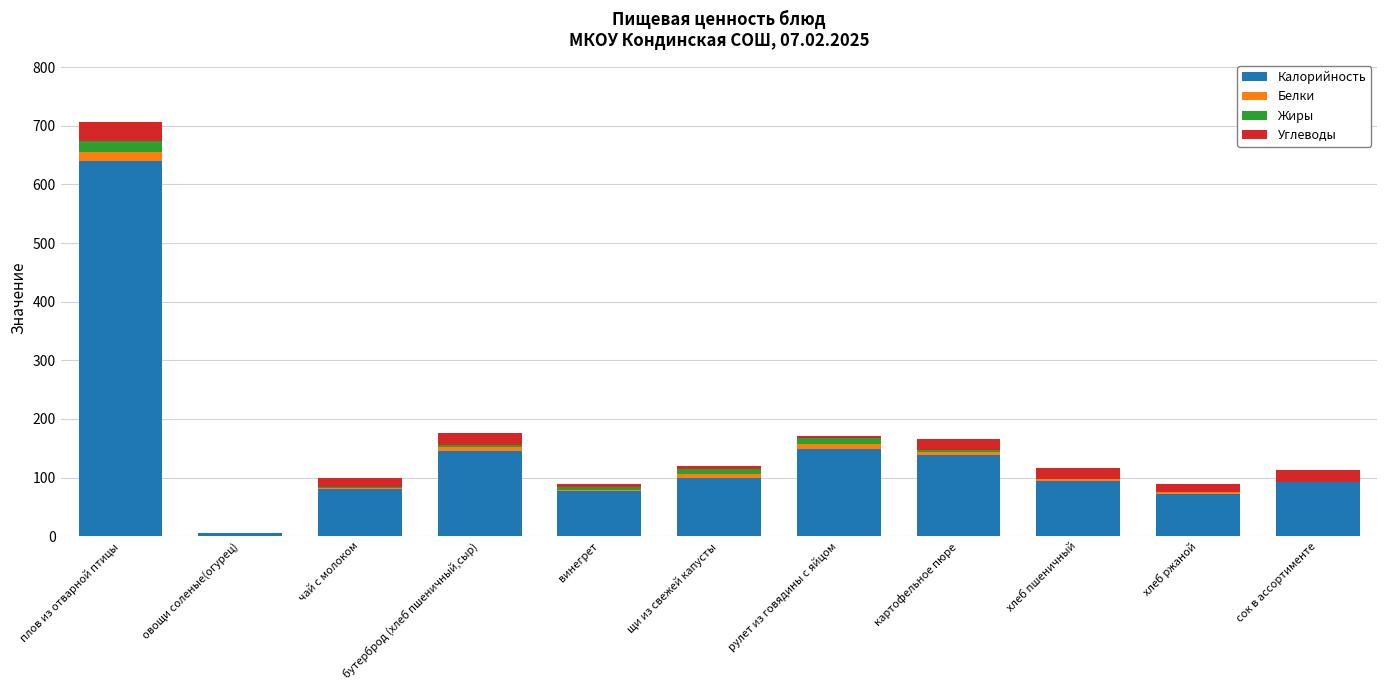

The Калорийность series shows 61.3 at хлеб пшеничный. True or false?

False